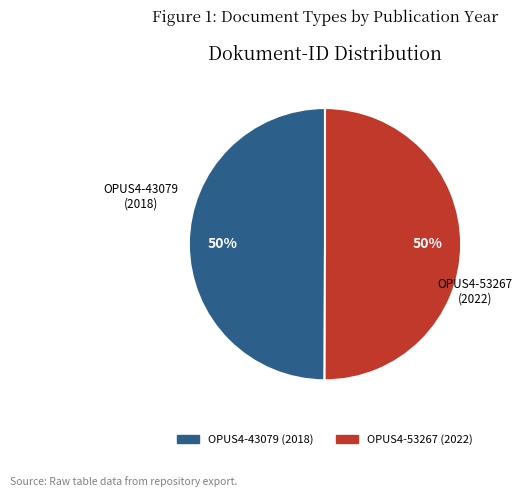

True or false: OPUS4-53267 accounts for 50% of the total.

True